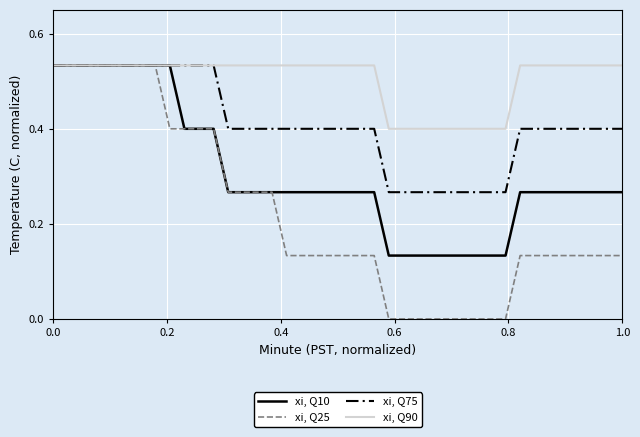

What are all the series names shown in the legend?

xi, Q10, xi, Q25, xi, Q75, xi, Q90